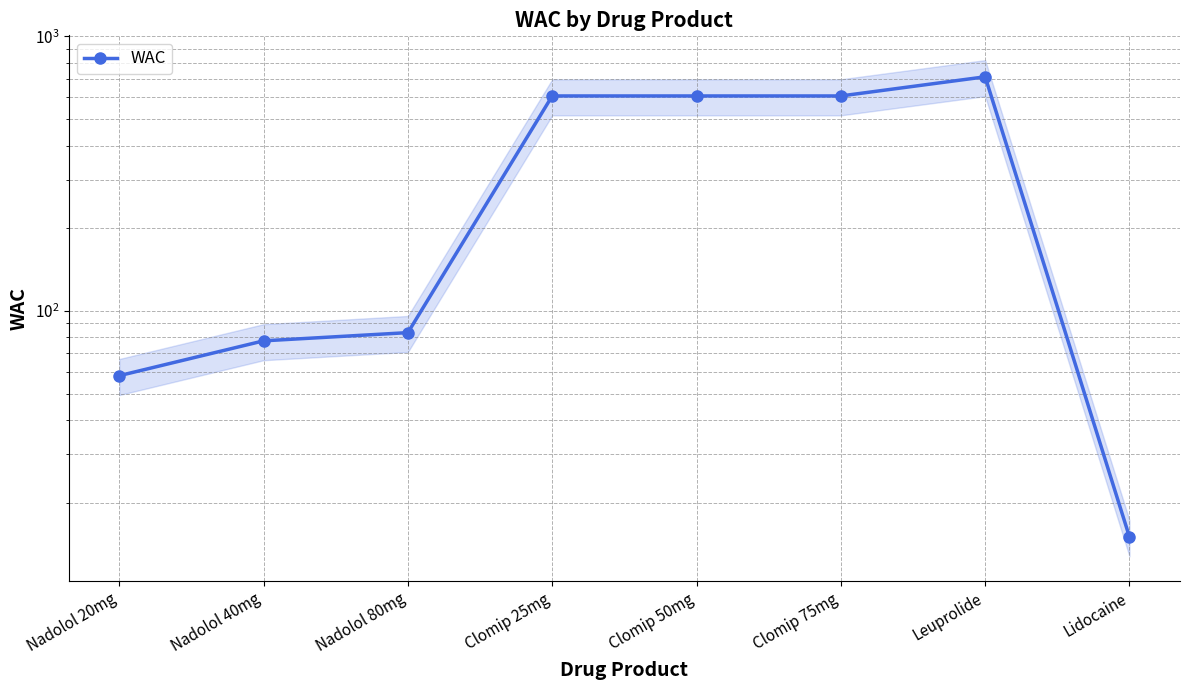

The chart shows a value of 868.3 at Clomip 75mg. True or false?

False